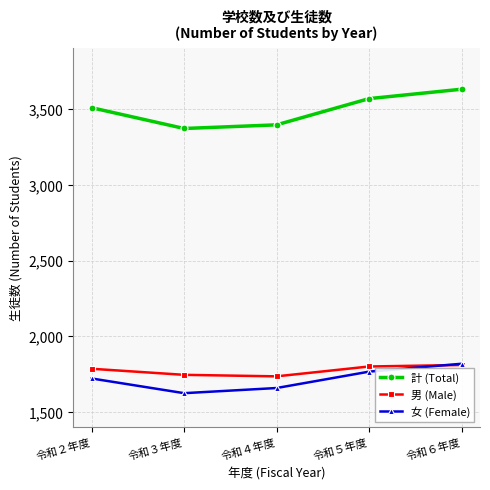

What is the difference between the maximum and minimum values in the 計 (Total) series?

259